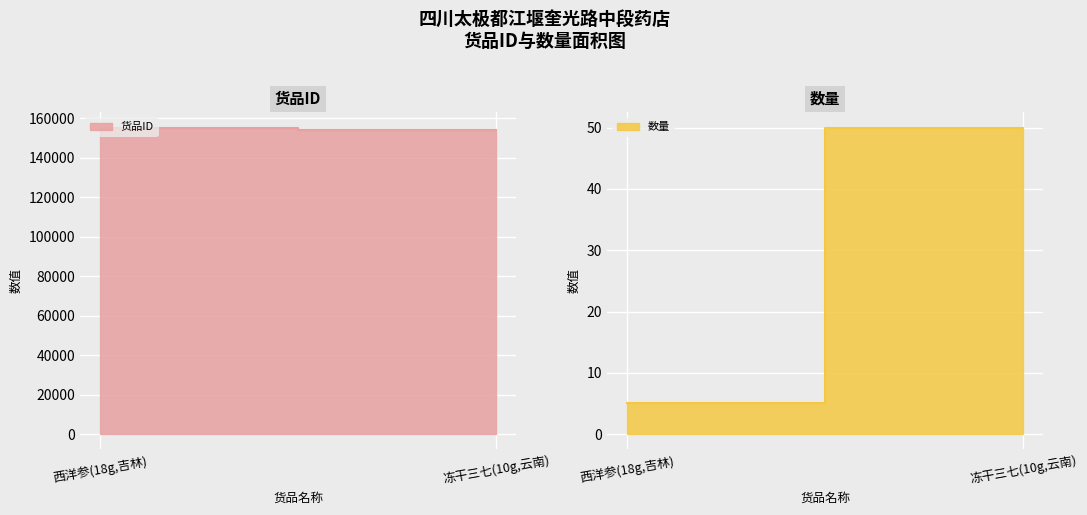

What is the maximum value shown in the chart?

155327